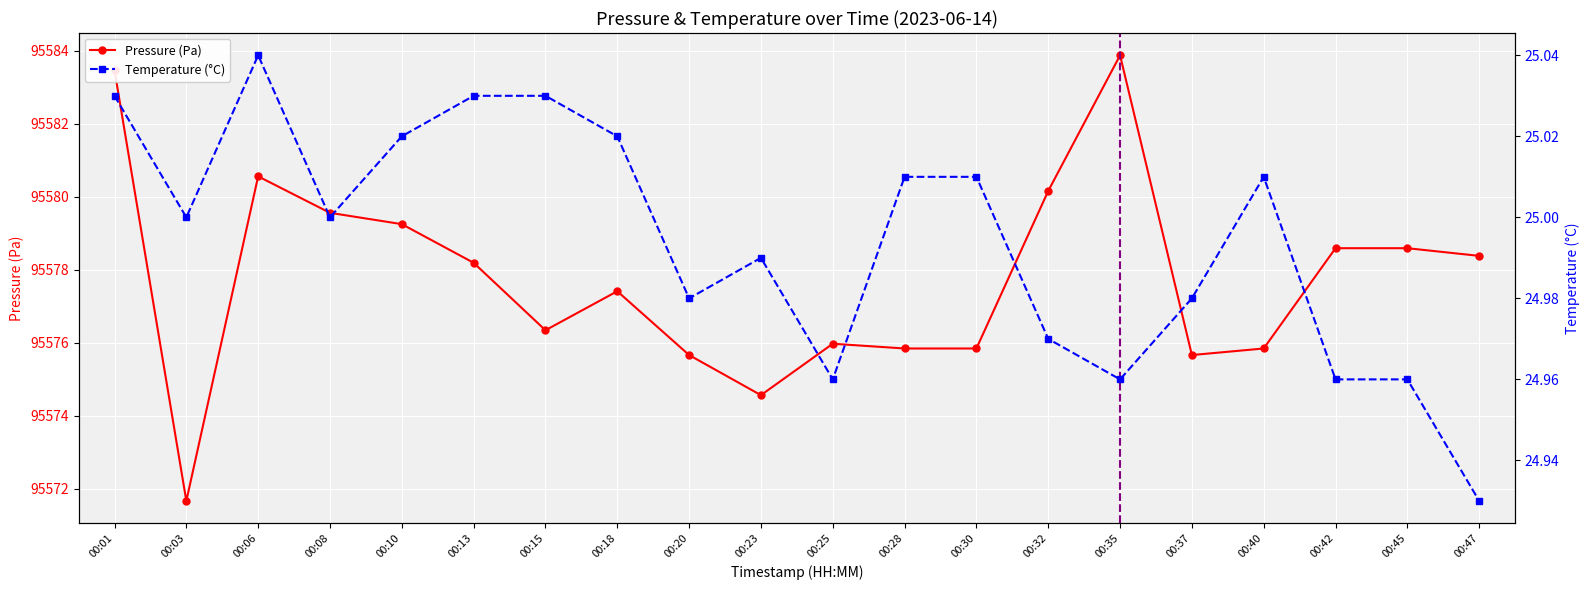

Does the chart display data point markers on the line(s)?

Yes